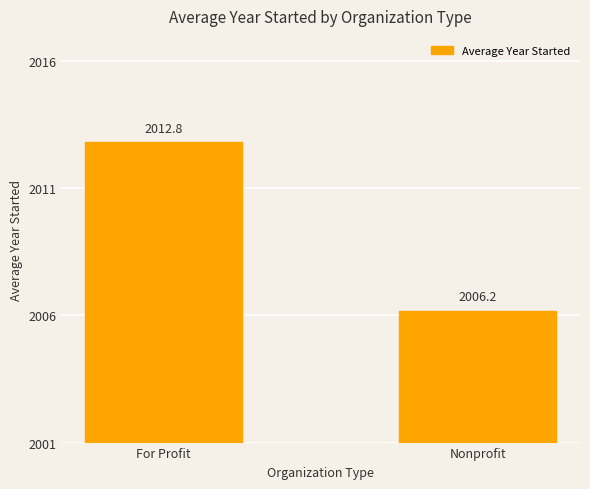

The value at Nonprofit is 2006.2. True or false?

True